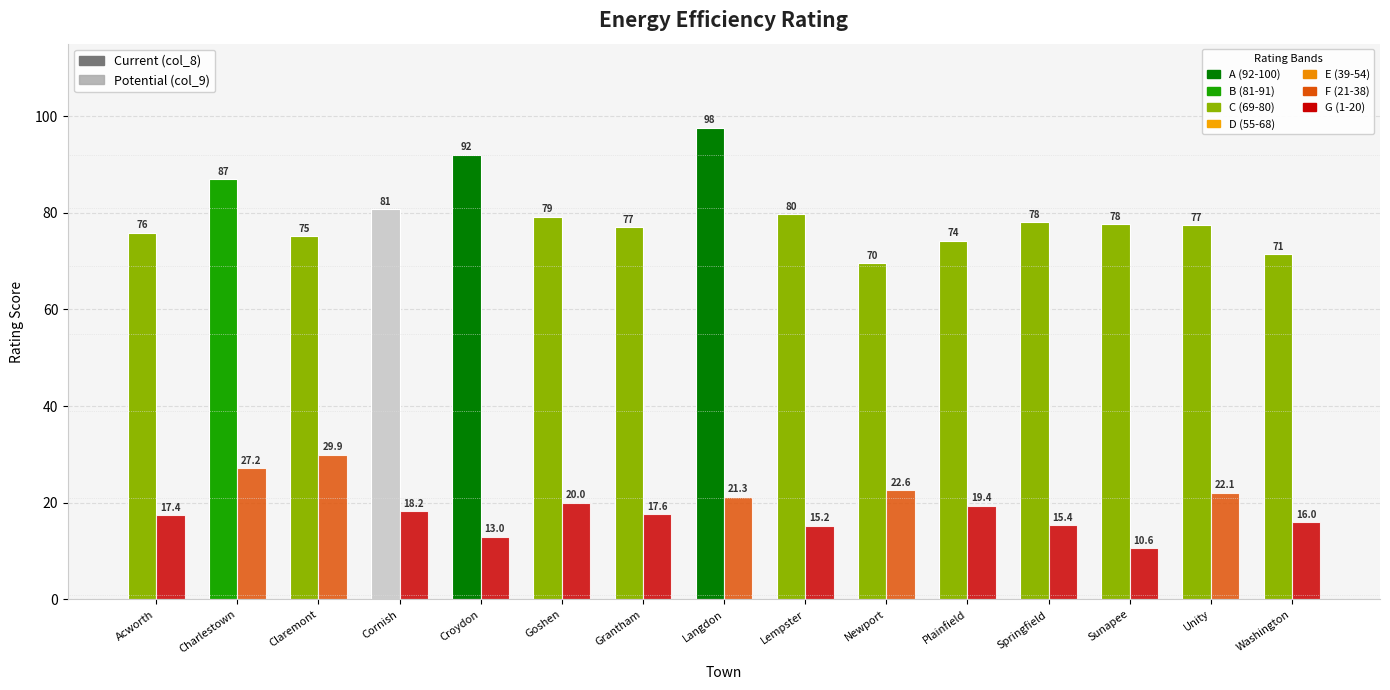

Which series has the largest total across all categories?

Current (col_8)